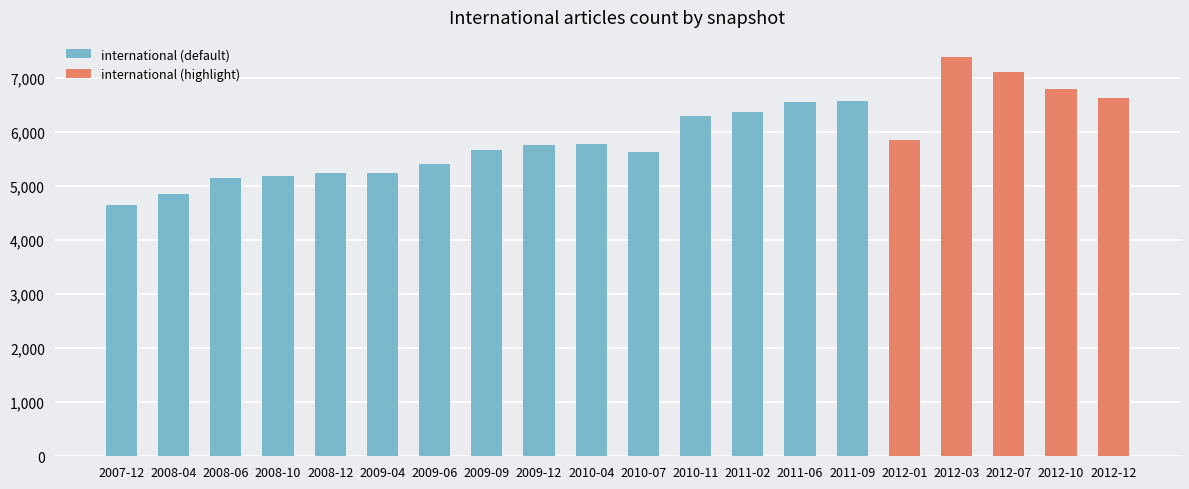

What is the change in value from 2008-12 to 2011-02?

+1137